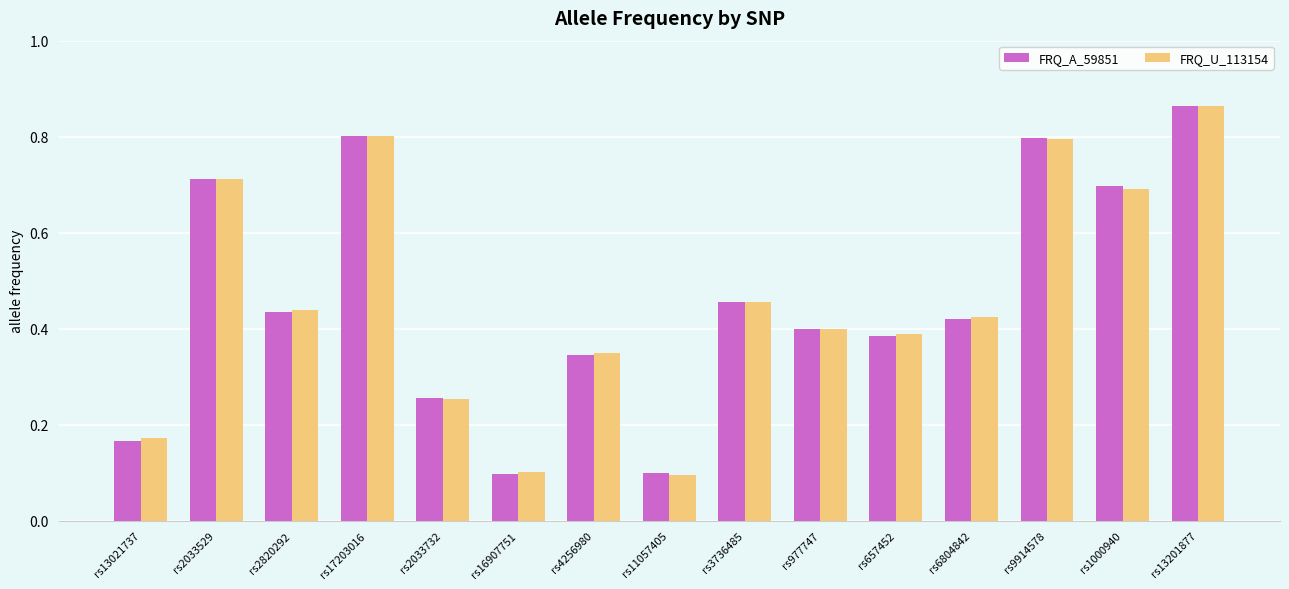

What is the label of the 12th bar from the left?

rs6804842